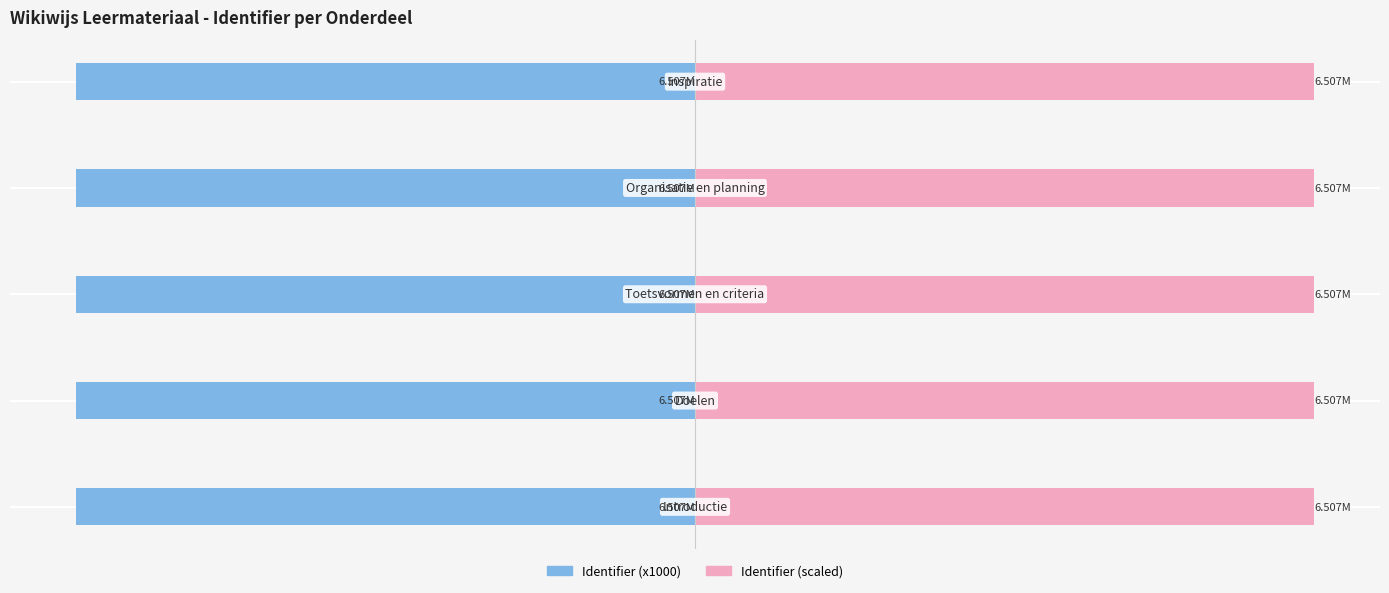

How many distinct data groups are displayed?

2